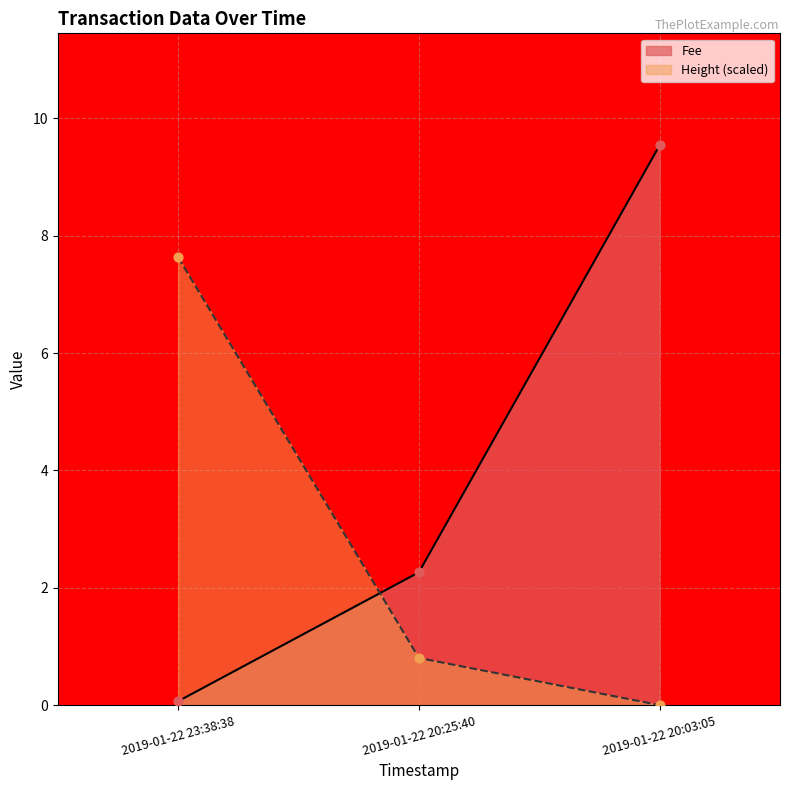

What are all the series names shown in the legend?

Fee, Height (scaled)